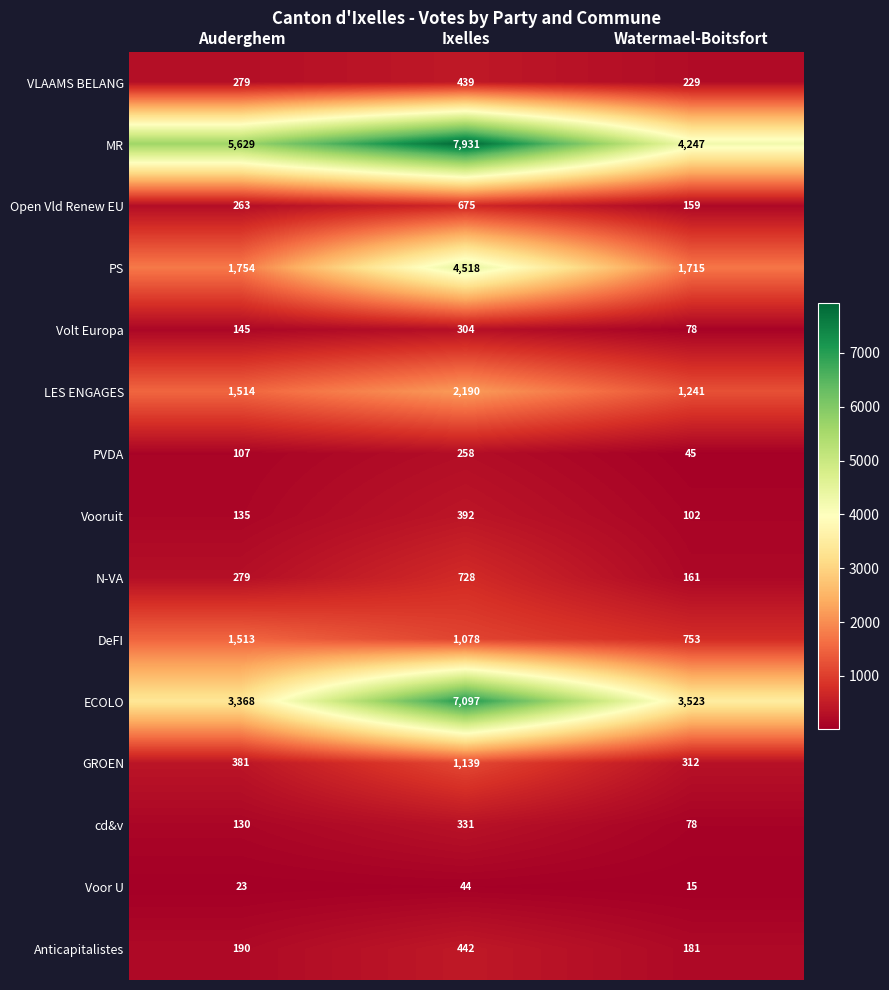

At which label is cd&v closest to 204?

Auderghem